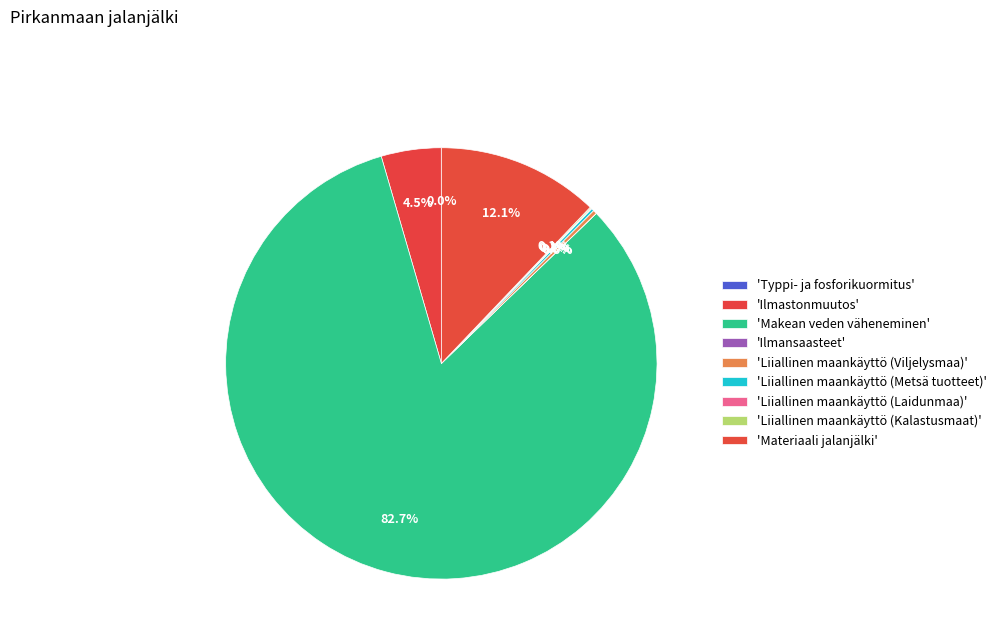

Rank the categories by value from lowest to highest.

Ilmansaasteet, Typpi- ja fosforikuormitus, Liiallinen maankäyttö (Laidunmaa), Liiallinen maankäyttö (Kalastusmaat), Liiallinen maankäyttö (Metsä tuotteet), Liiallinen maankäyttö (Viljelysmaa), Ilmastonmuutos, Materiaali jalanjälki, Makean veden väheneminen